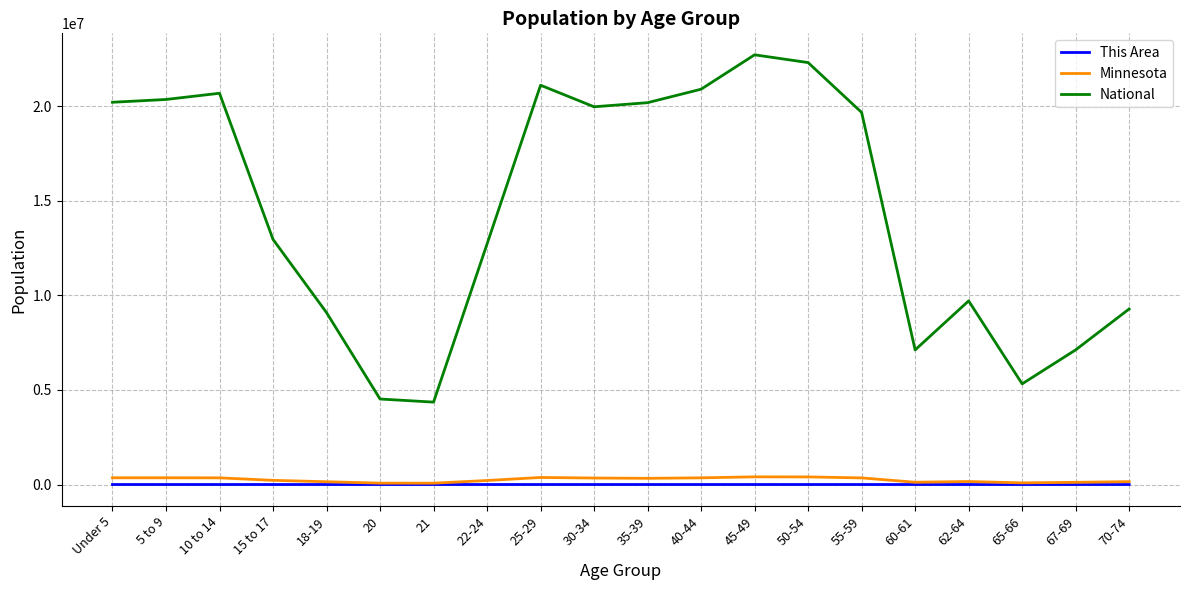

Which series has the largest range (max minus min)?

National